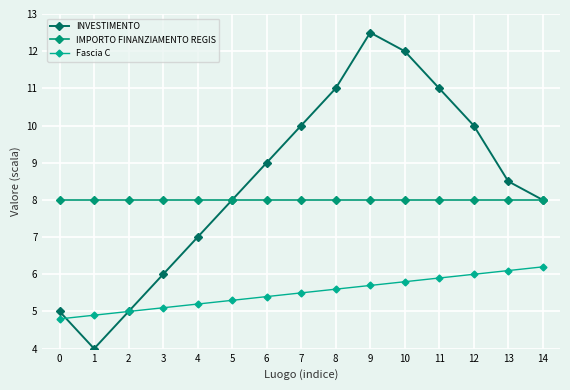

True or false: IMPORTO FINANZIAMENTO REGIS and INVESTIMENTO intersect in this chart.

False